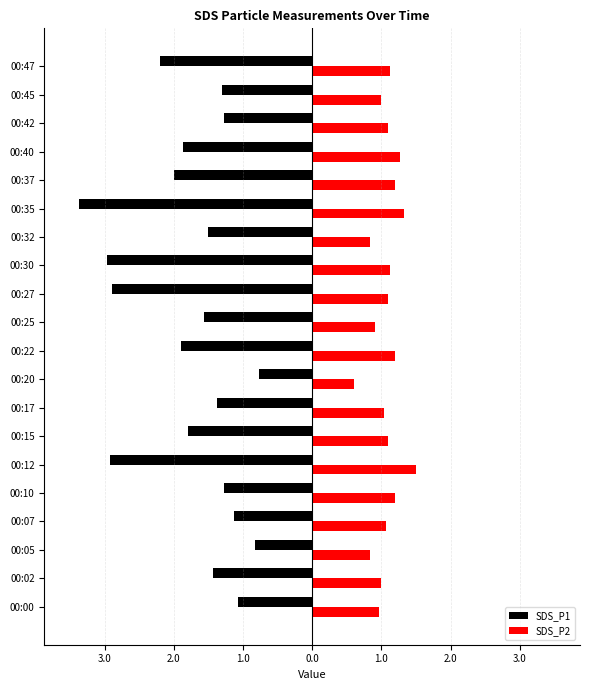

What are all the series names shown in the legend?

SDS_P1, SDS_P2